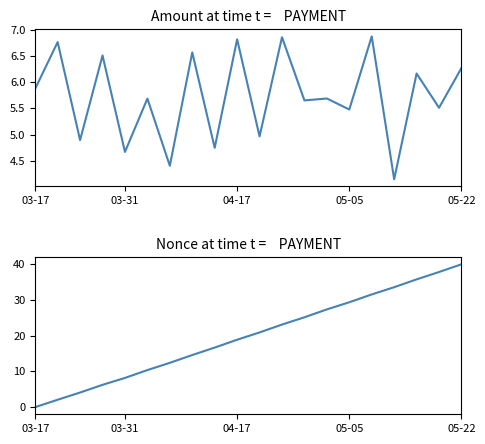

How many values in the Nonce series are below 20?

10